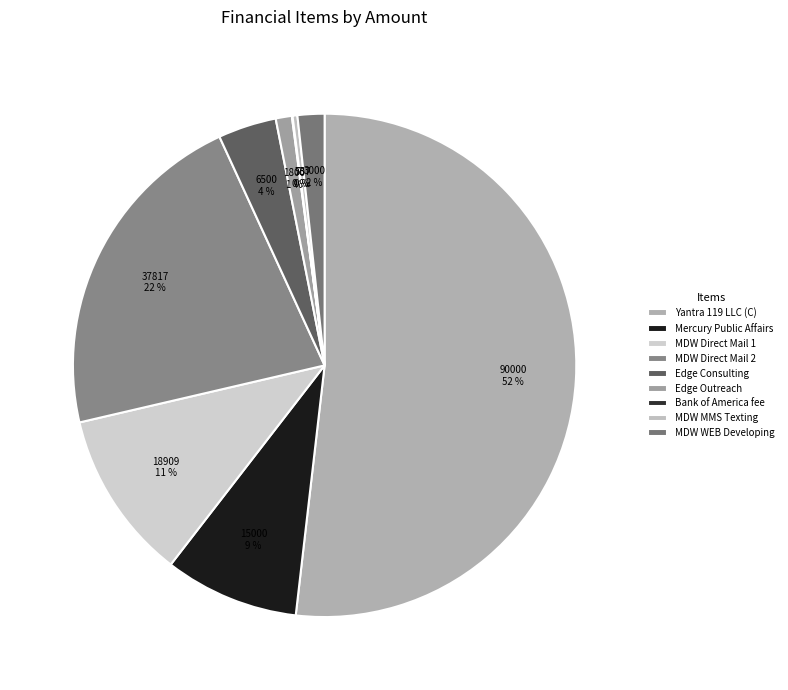

Which category has the biggest portion of the pie?

Yantra 119 LLC (C)